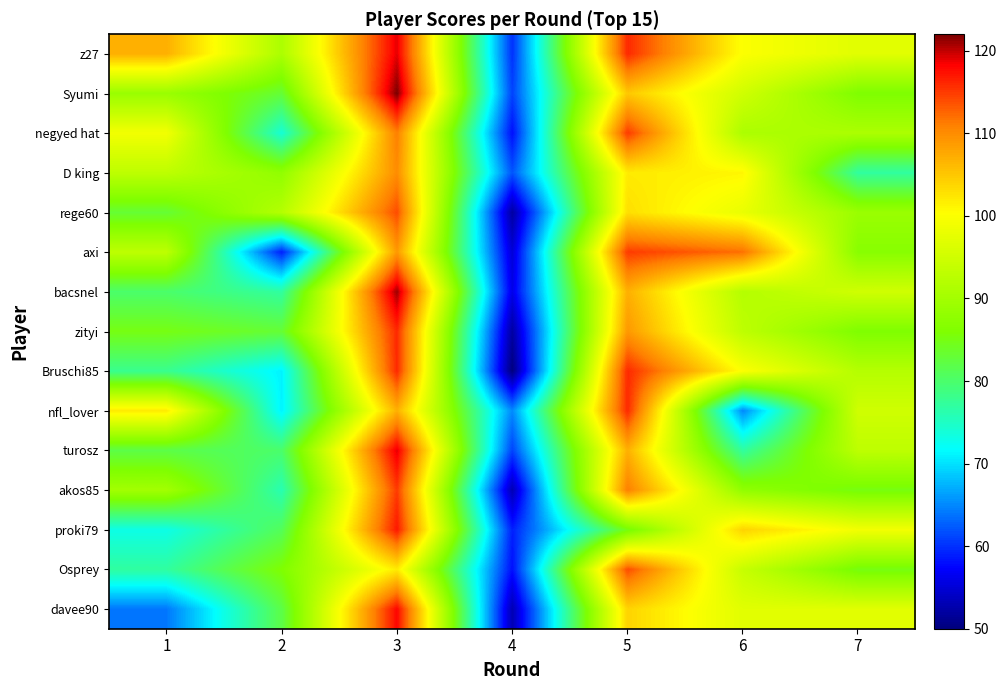

Rank the series by their maximum value, from lowest to highest.

D king, rege60, Osprey, negyed hat, axi, akos85, zityi, Bruschi85, nfl_lover, proki79, davee90, z27, turosz, bacsnel, Syumi